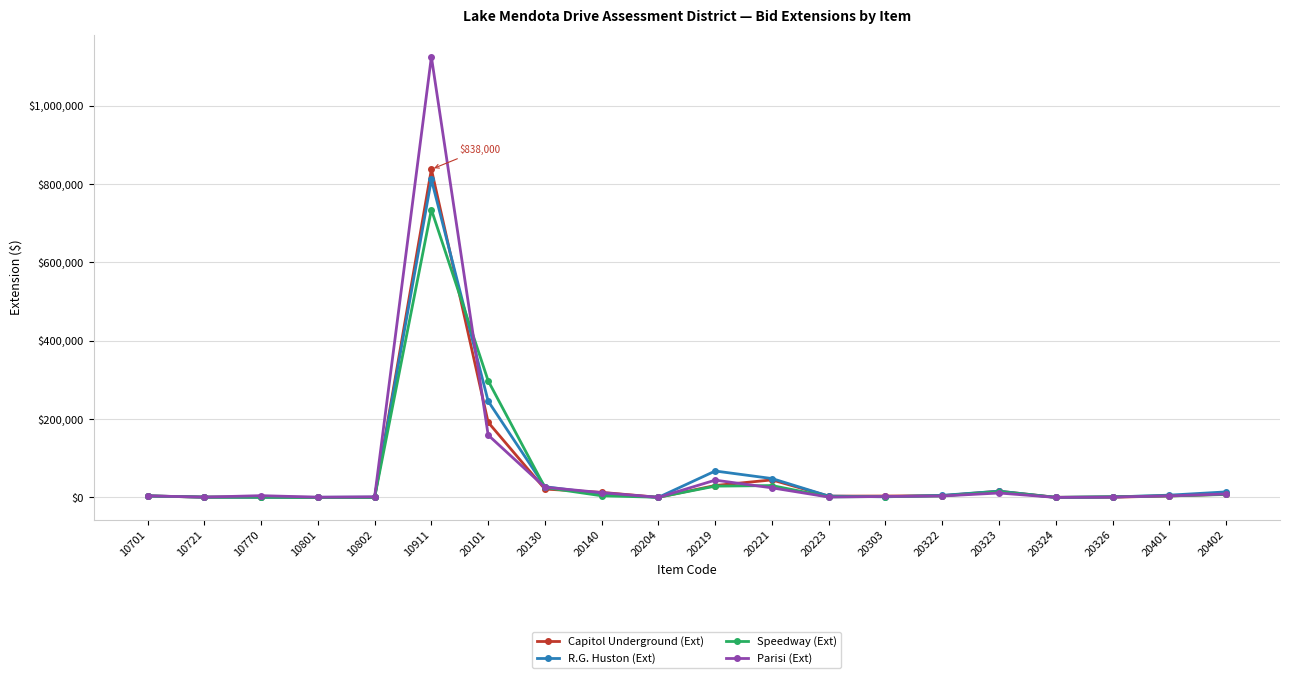

At how many categories does at least one series exceed 121305?

2